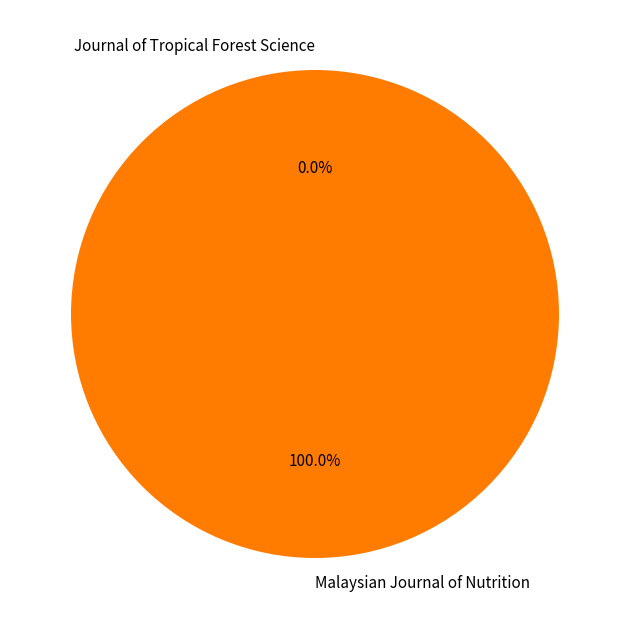

Which category has the biggest portion of the pie?

Malaysian Journal of Nutrition